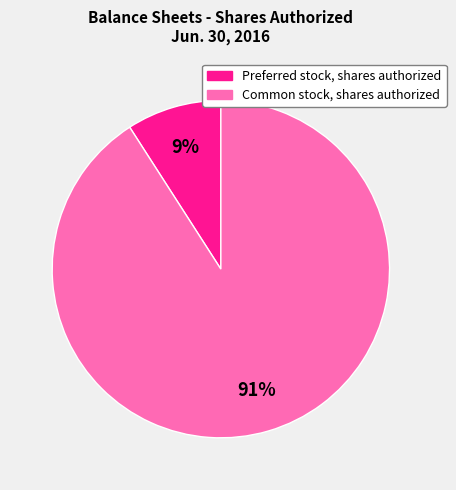

Which slice is the smallest?

Preferred stock, shares authorized